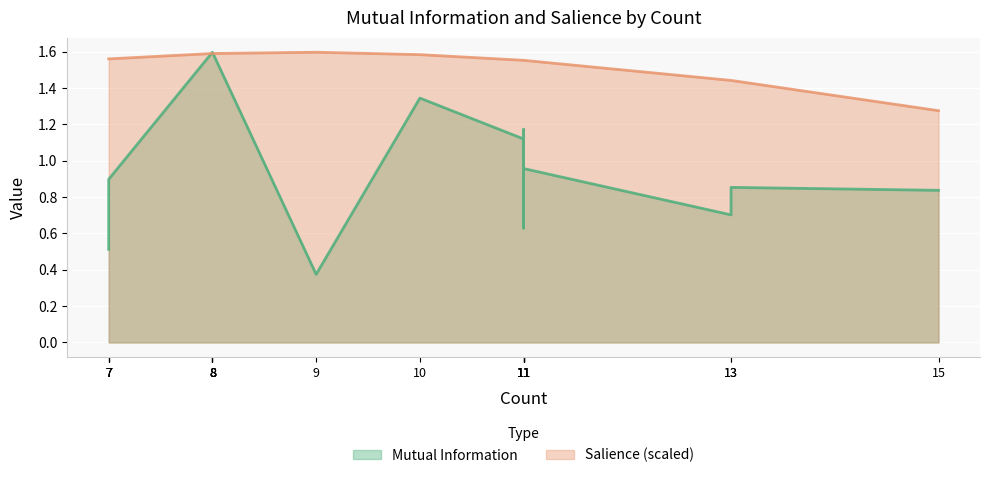

Which series has the widest spread of values?

Mutual Information